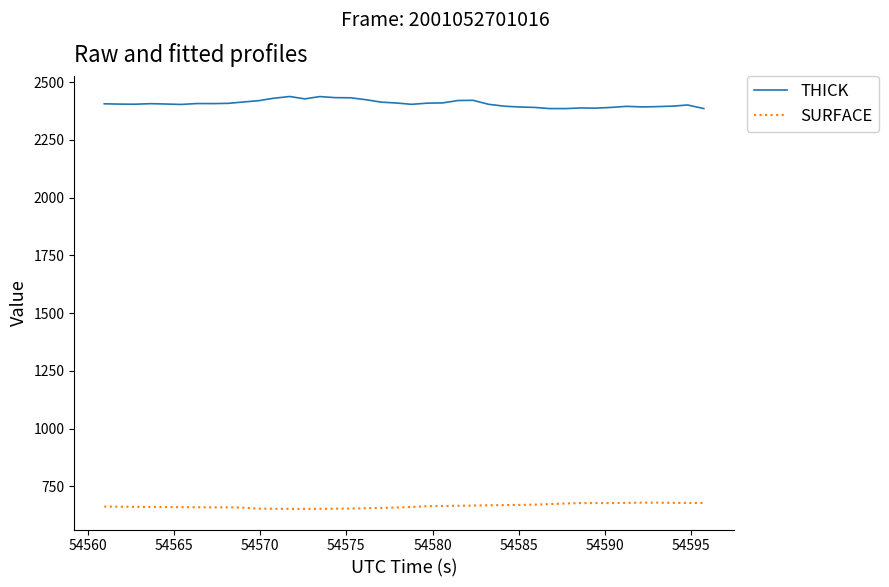

True or false: THICK and SURFACE intersect in this chart.

False